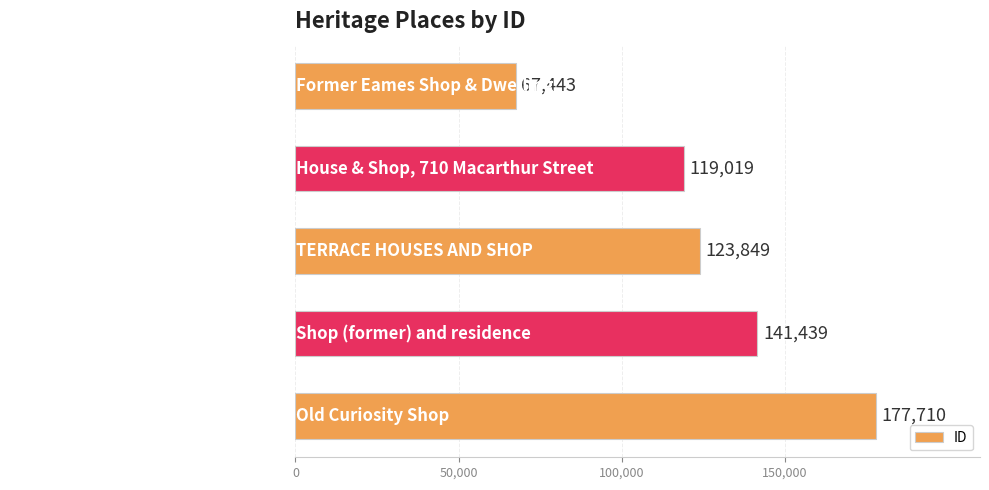

What is the sum of the values at Old Curiosity Shop and Former Eames Shop & Dwelling?

245153